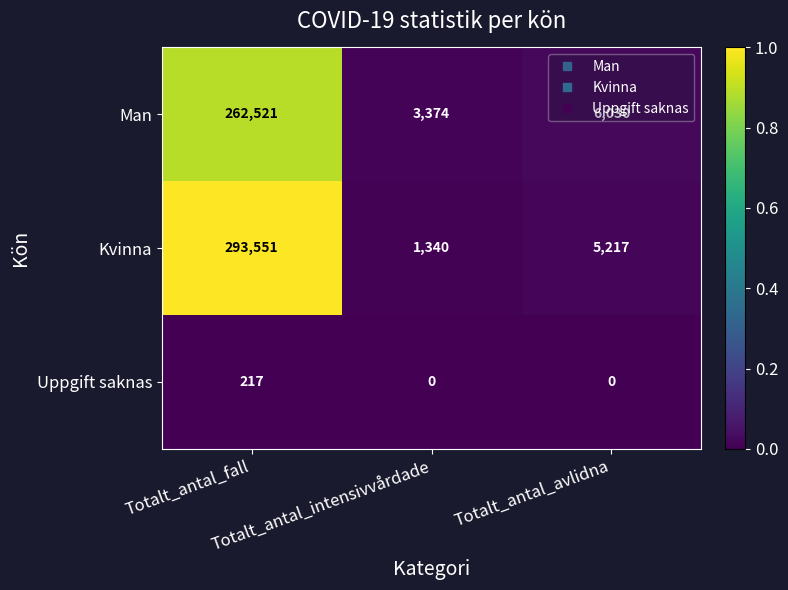

Rank the series by their maximum value, from highest to lowest.

Kvinna, Man, Uppgift saknas